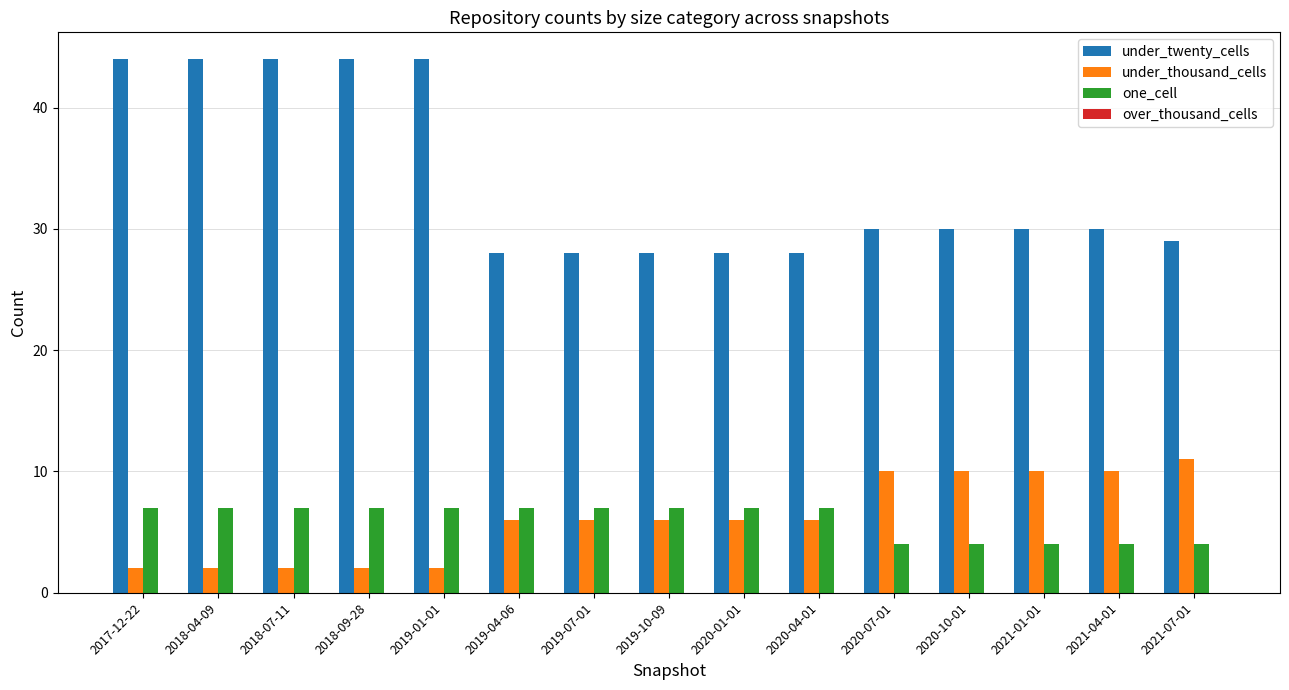

List the series in order of their peak value, lowest first.

one_cell, under_thousand_cells, under_twenty_cells